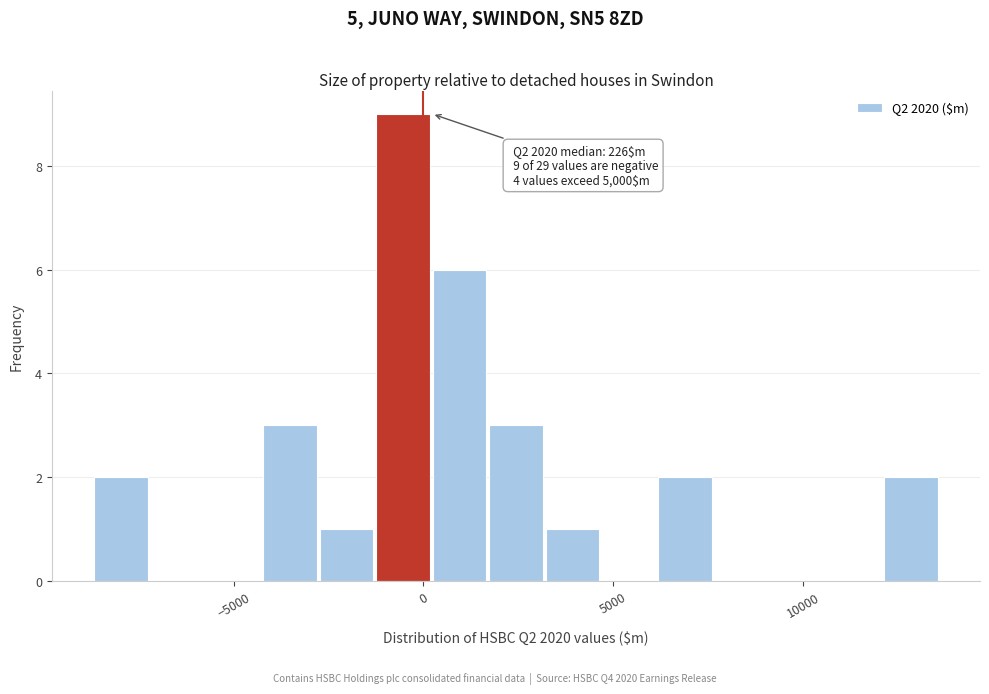

Around what value on the x-axis is the tallest bar? Give the approximate position of its centre, as read against the axis.

-500